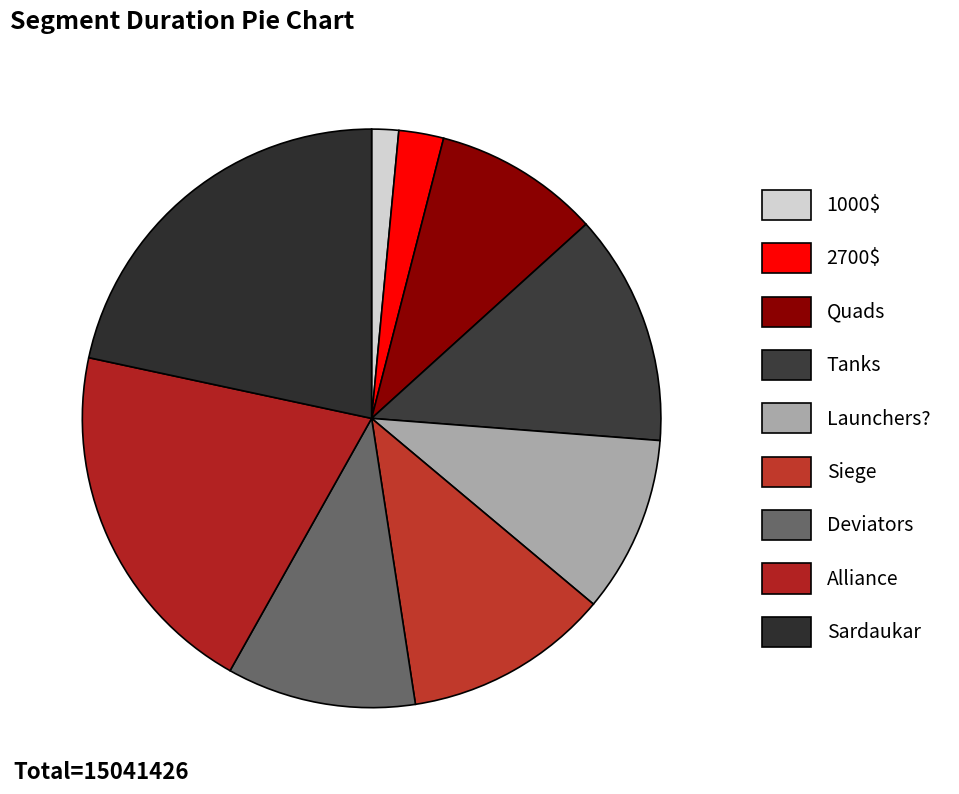

To the nearest percent, what is the average slice percentage?

11%